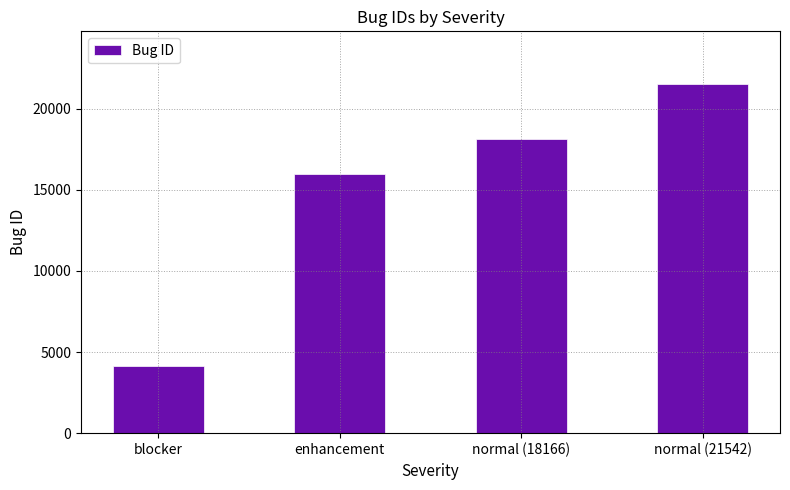

What is the difference between the maximum and minimum values?

17398